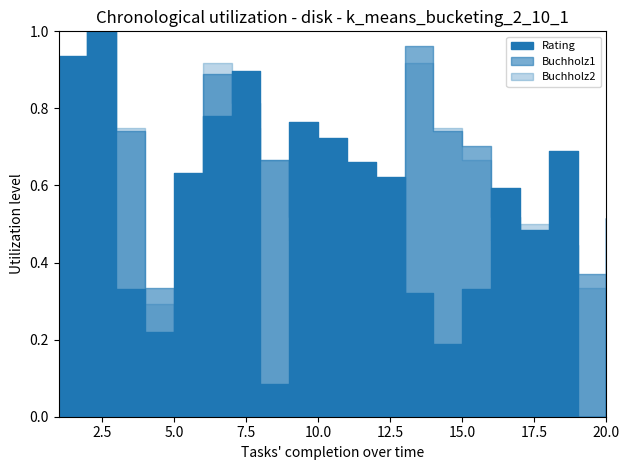

What is the highest value of the Buchholz2 series?

1.0